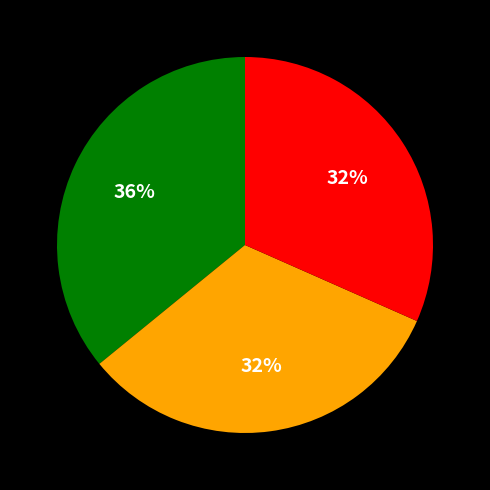

To the nearest percent, what is the difference between the largest and smallest slice percentages?

4%